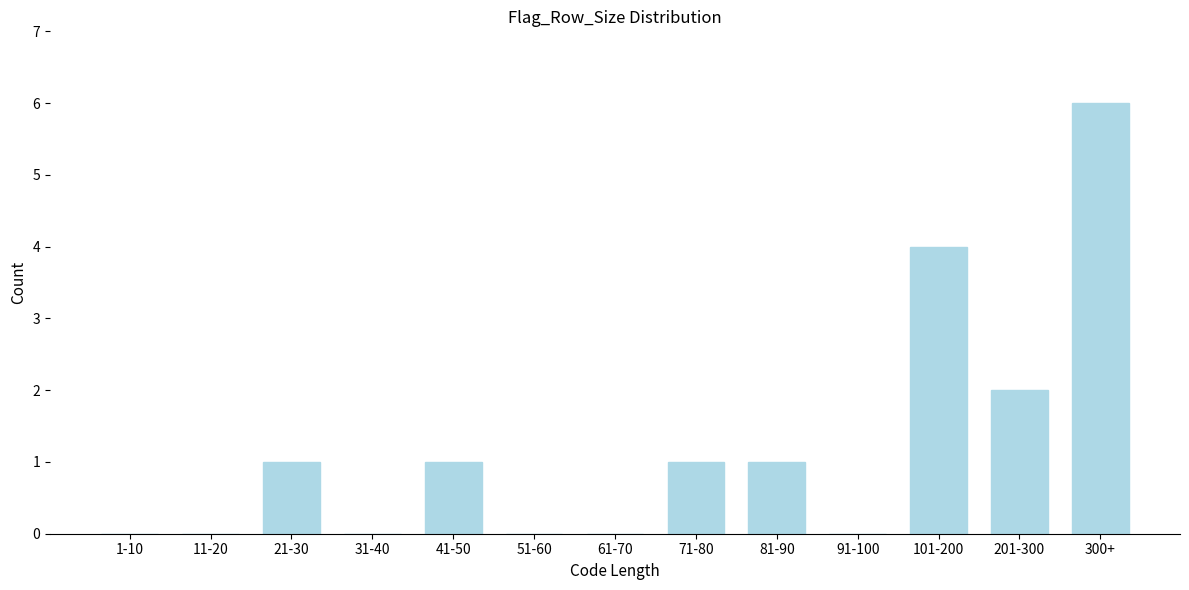

Reading left to right, what are all the values shown in this chart?

1-10=0	11-20=0	21-30=1	31-40=0	41-50=1	51-60=0	61-70=0	71-80=1	81-90=1	91-100=0	101-200=4	201-300=2	300+=6